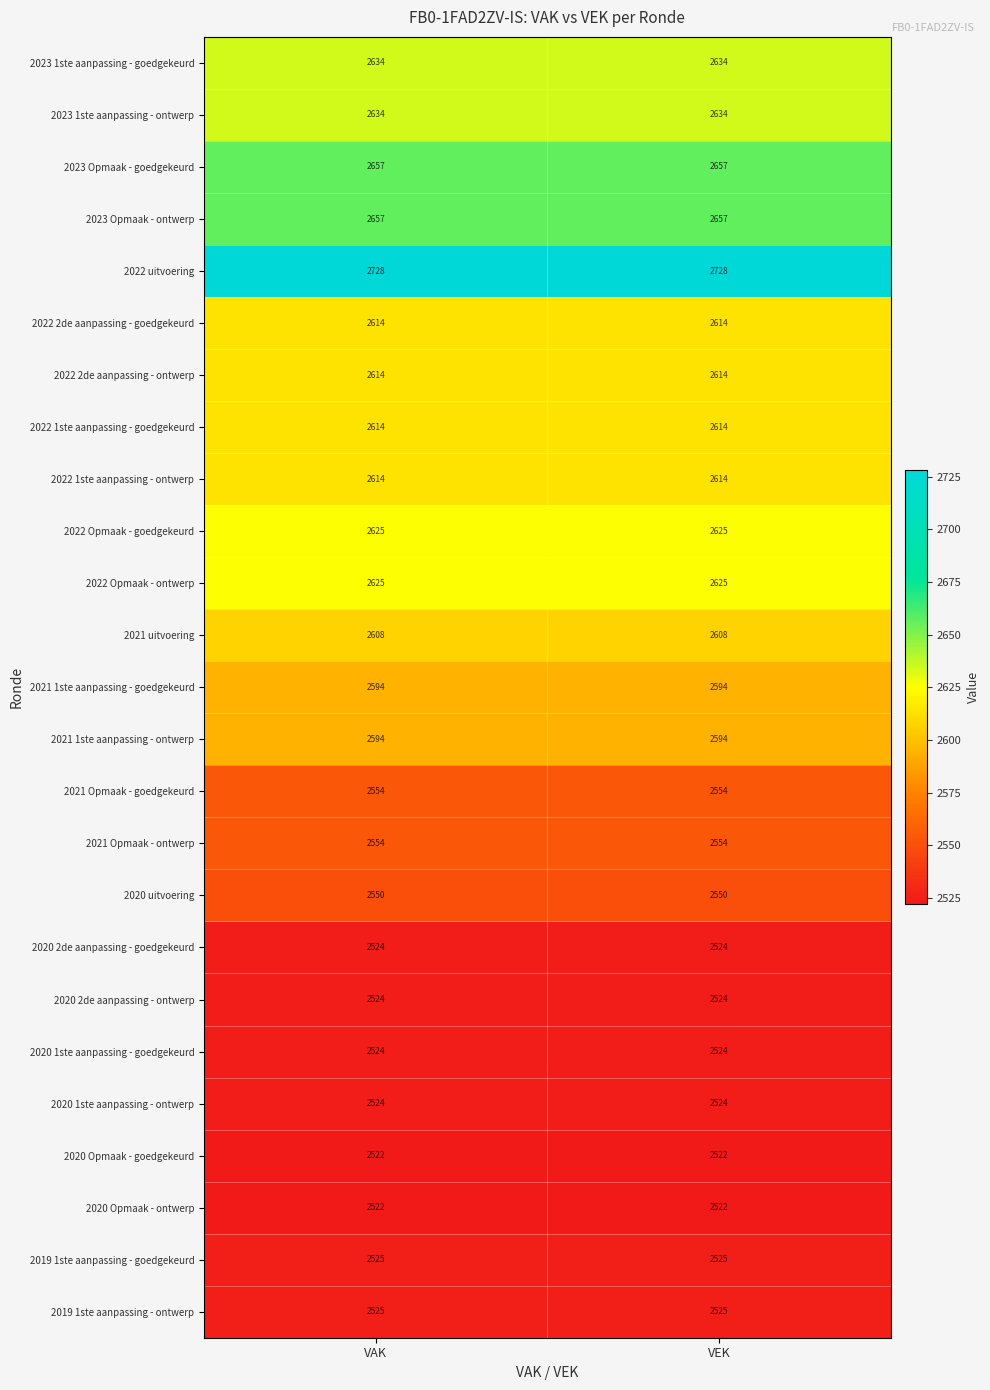

What is the sum of the 2021 1ste aanpassing - goedgekeurd values at VAK and VEK?

5188